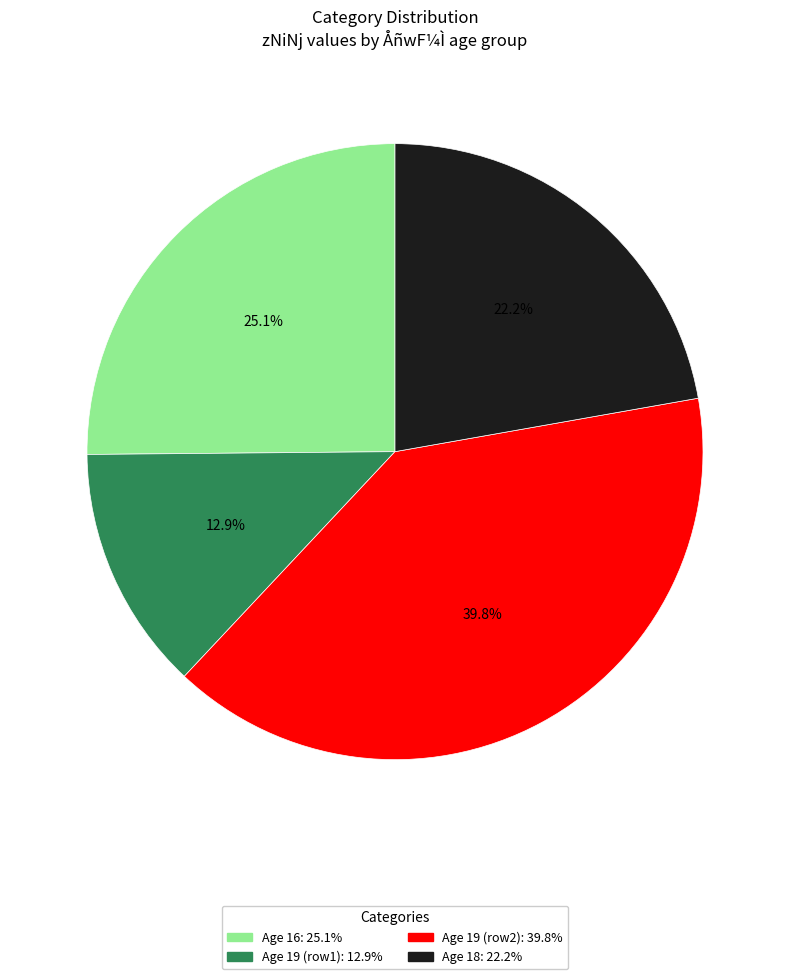

Is there any slice that represents more than half of the pie?

No